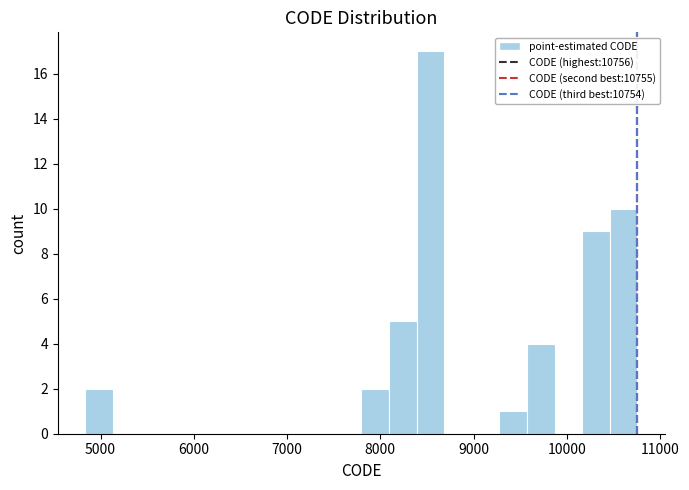

Read against the x-axis, roughly where is the centre of the tallest bar?

8500